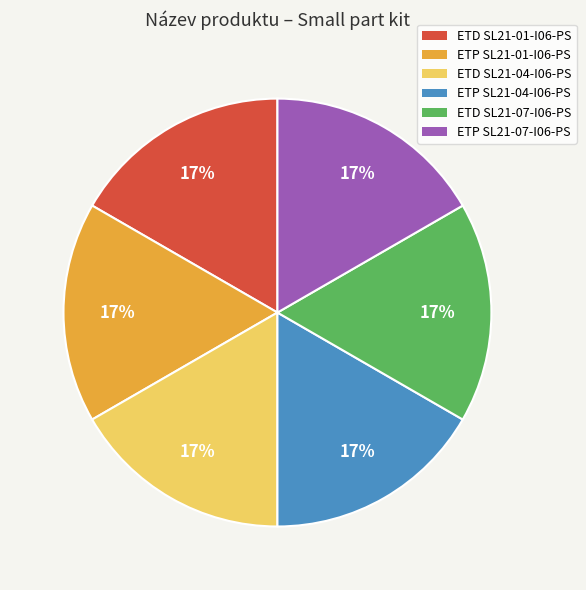

True or false: ETP SL21-07-I06-PS accounts for 26% of the total.

False